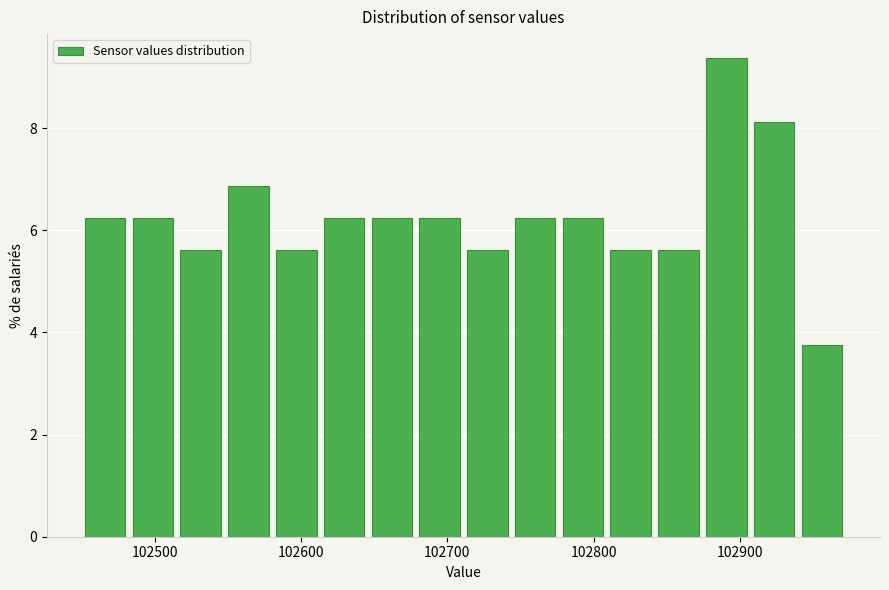

Read against the x-axis, roughly where is the centre of the tallest bar?

102890